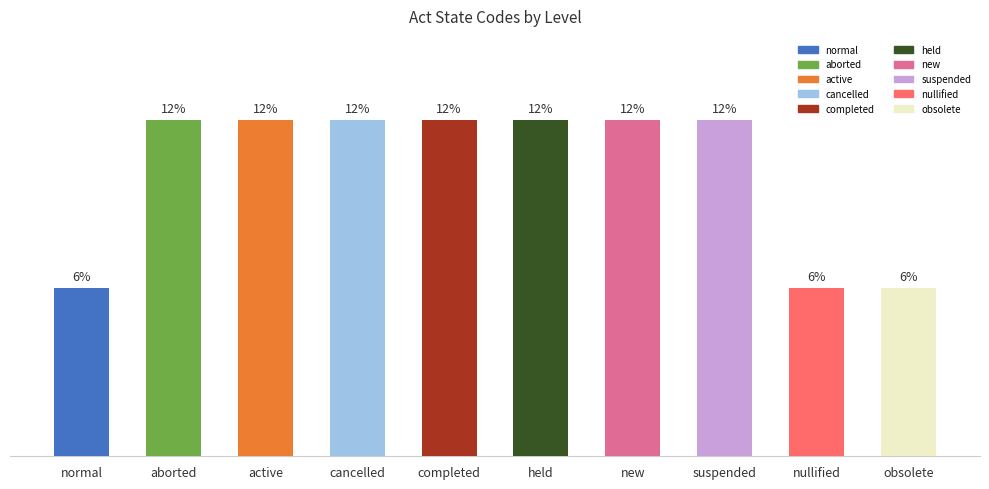

Which label corresponds to the largest value in the chart?

aborted